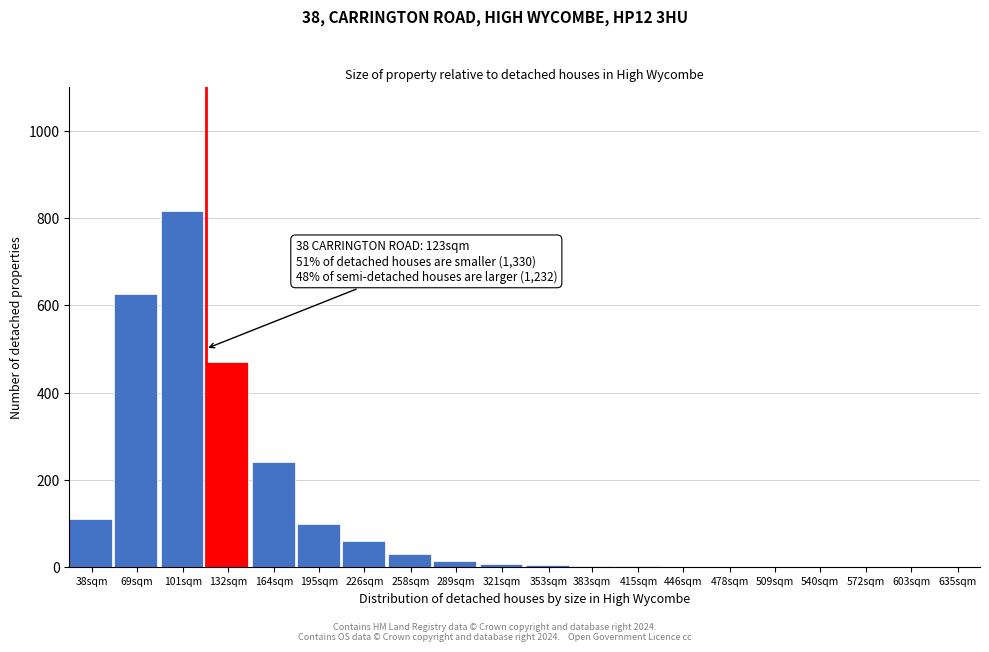

What is the sum of all values?

2486